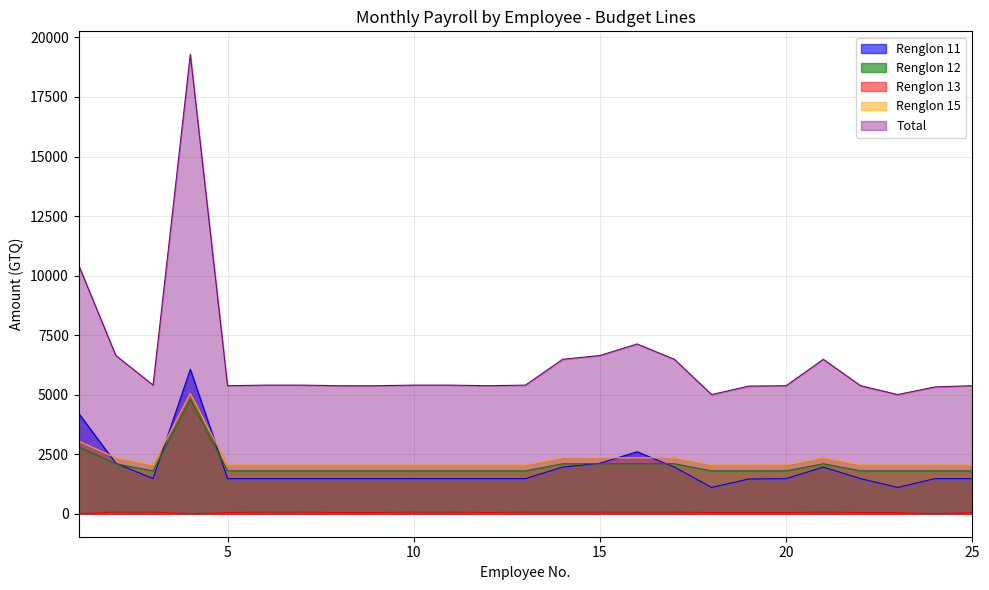

What is the average value of the Renglon 13 series?

56